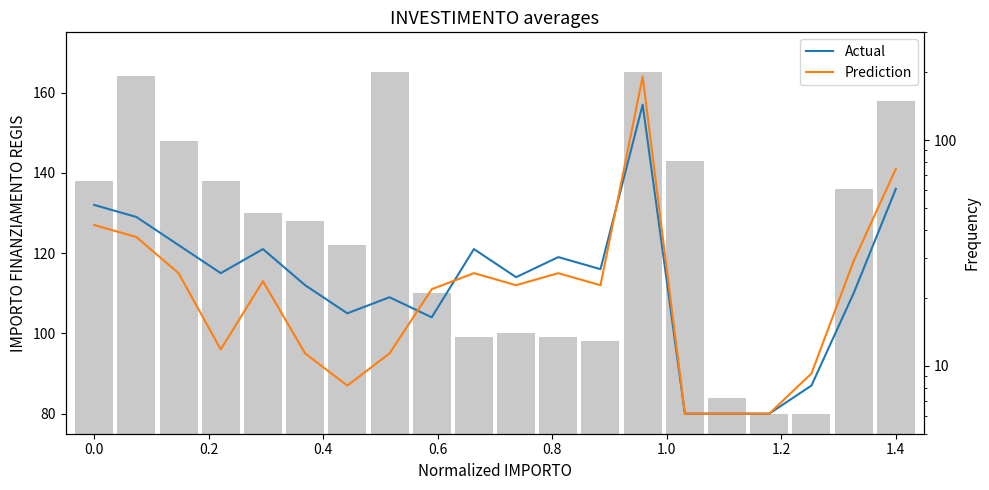

Rank the series by their average value, from lowest to highest.

Prediction, Actual